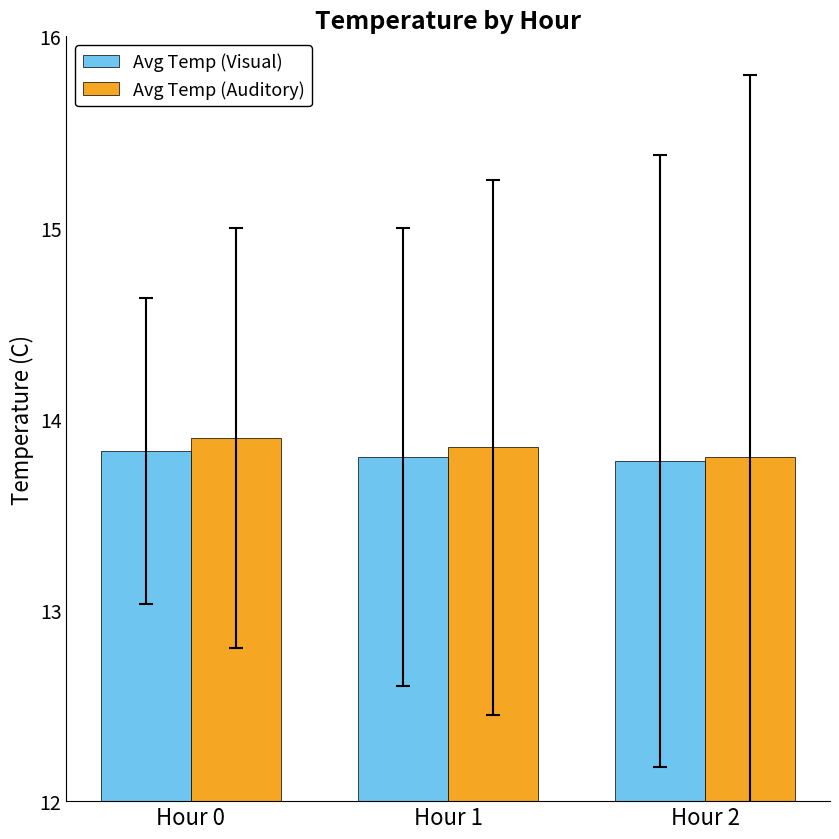

What is the sum of the Avg Temp (Visual) values at Hour 1 and Hour 2?

27.6